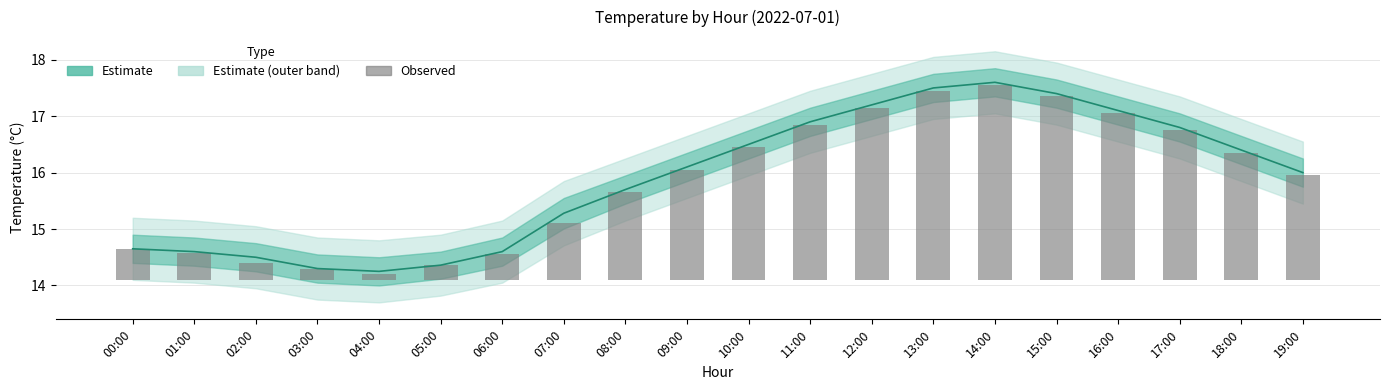

Reading right to left, extract all data points from this chart.

1.8	2.3	2.7	3.0	3.3	3.5	3.3	3.0	2.8	2.3	2.0	1.6	1.0	0.5	0.3	0.1	0.2	0.3	0.5	0.6